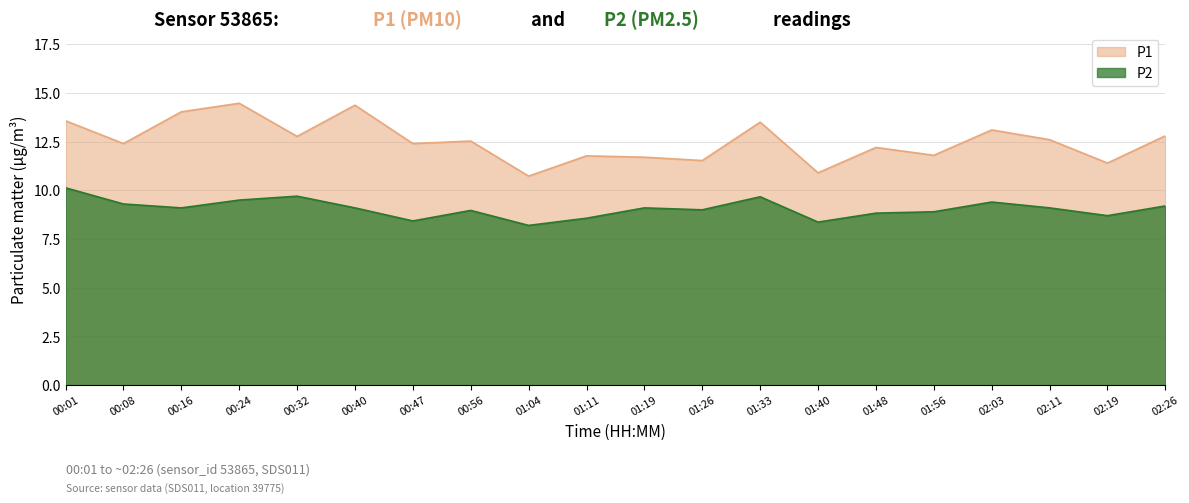

Which series has the widest spread of values?

P1